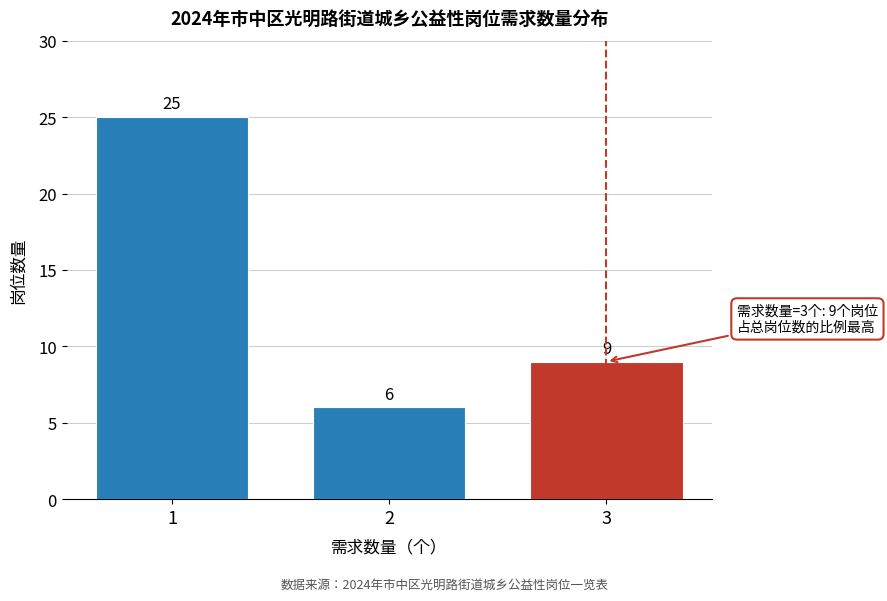

Reading left to right, what are all the values shown in this chart?

25	6	9